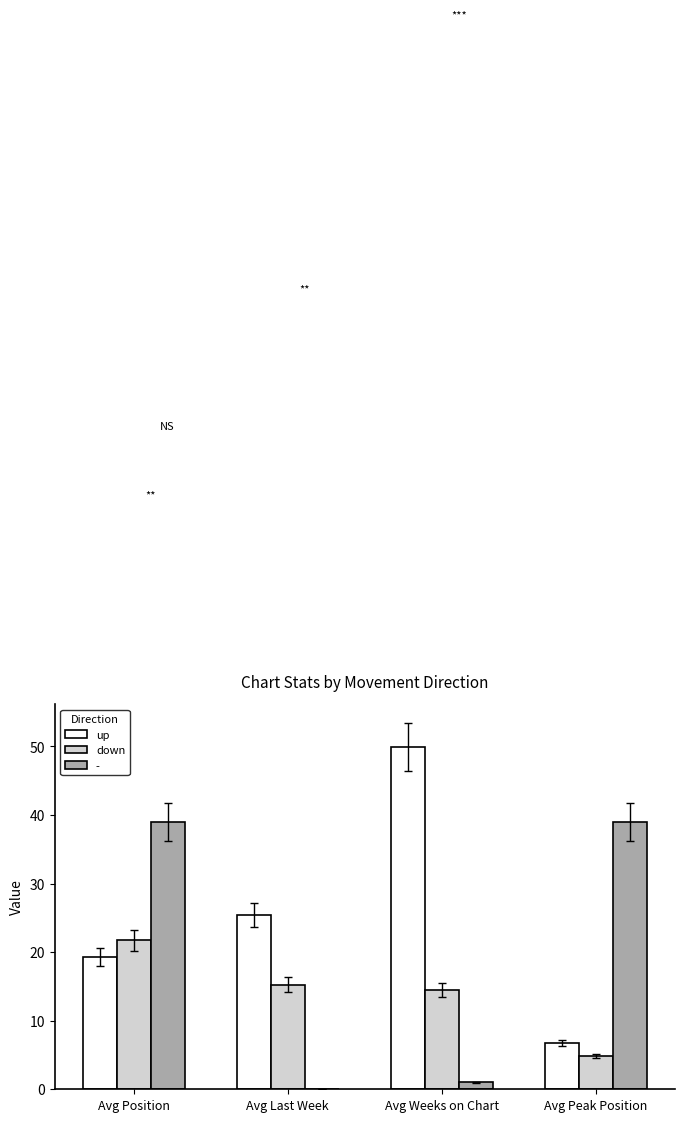

At which label does down first exceed 15?

Avg Position